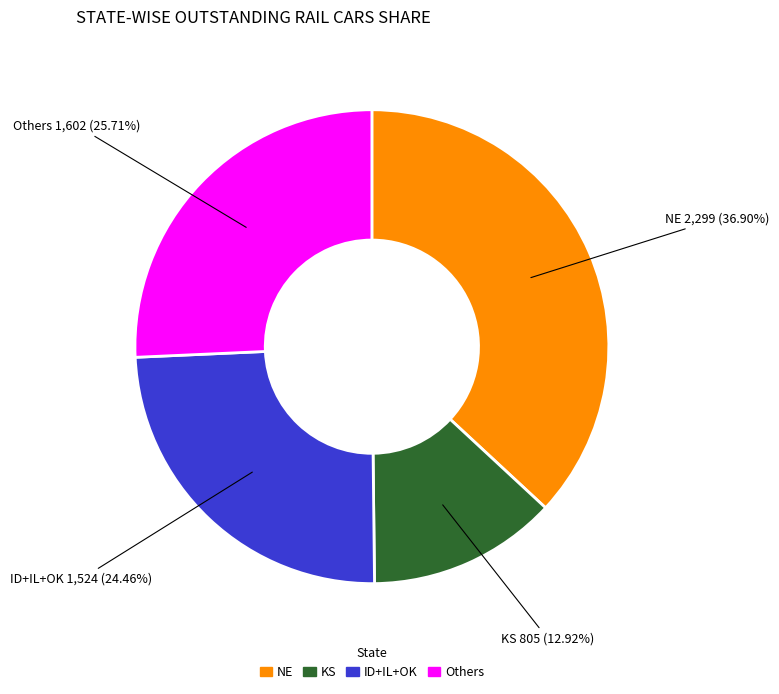

To the nearest percent, what is the difference between the largest and smallest slice percentages?

24%